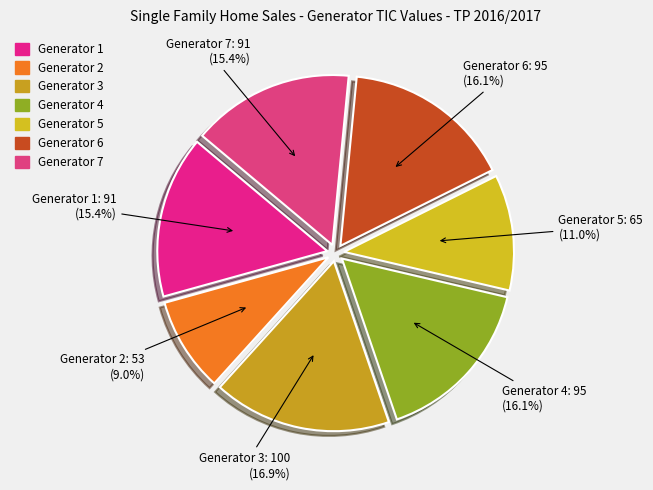

How many slices are in this pie chart?

7